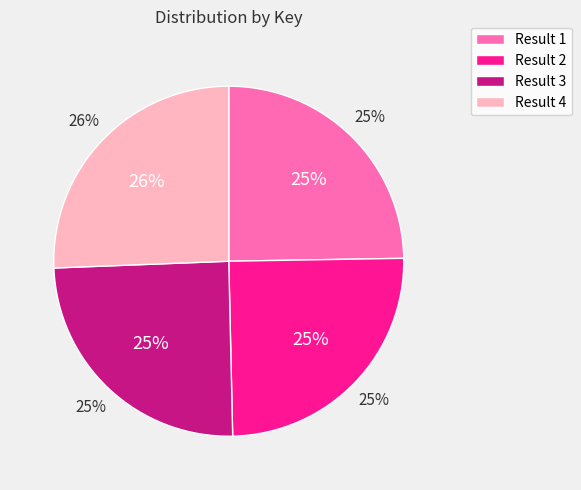

Which category has the biggest portion of the pie?

4